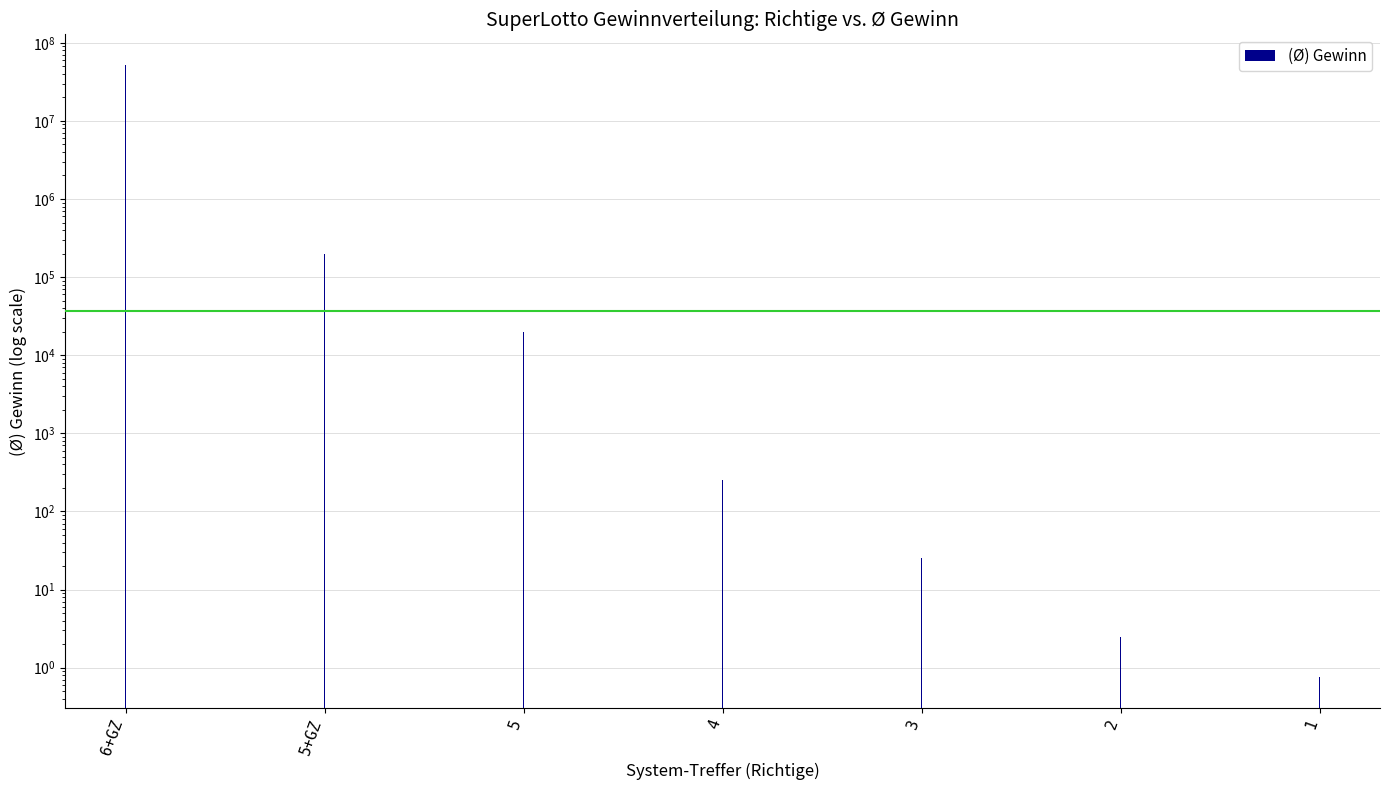

Count the number of categories in the chart.

7